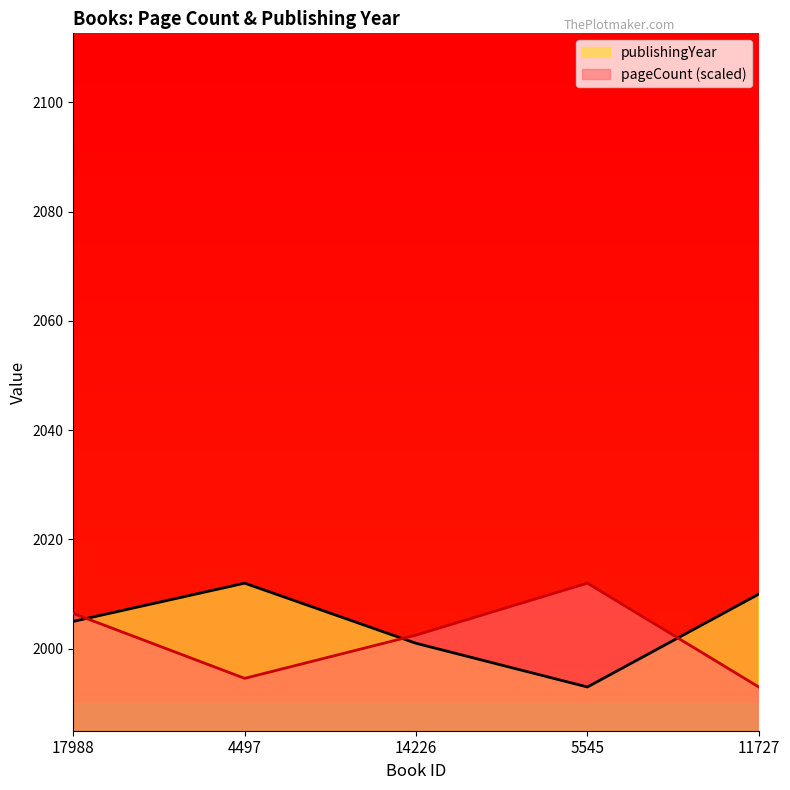

What is the sum of the publishingYear values at 14226 and 11727?

4011.0